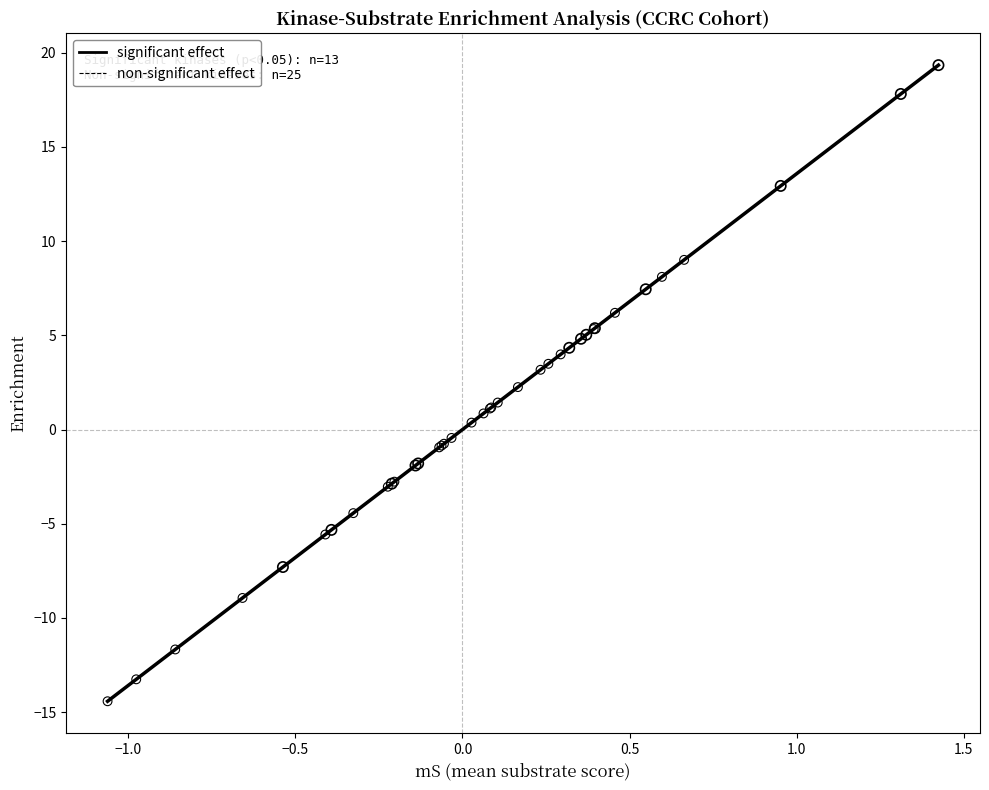

What are all the series names shown in the legend?

significant effect, non-significant effect